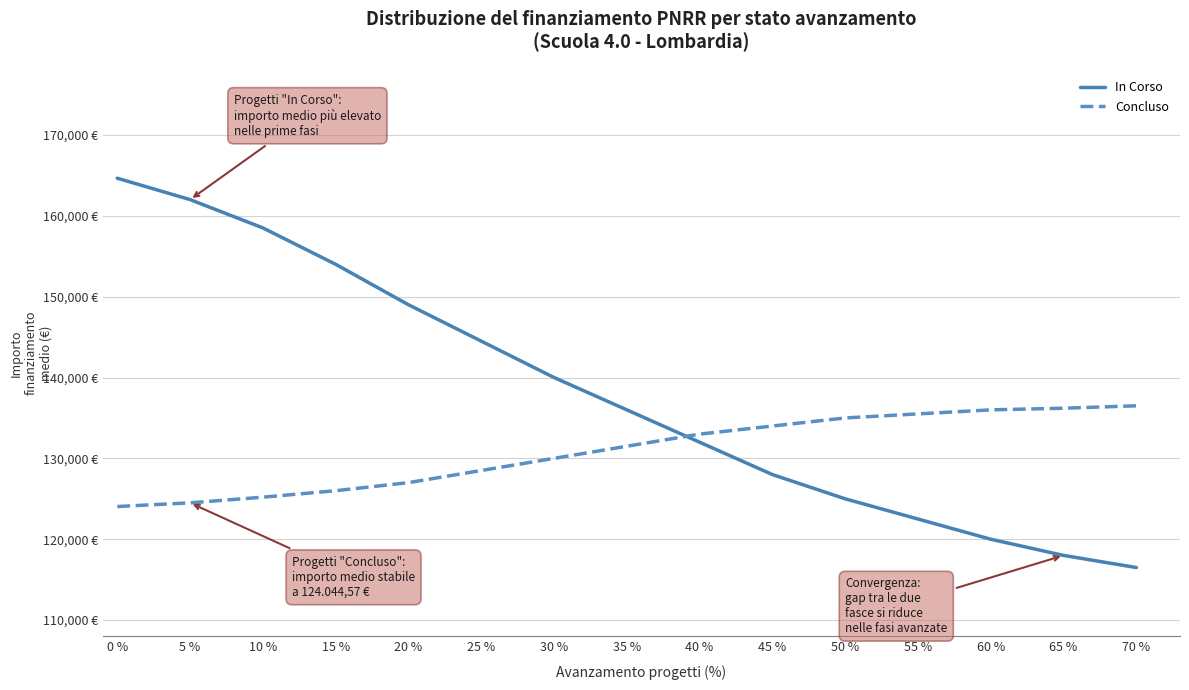

At how many categories does at least one series exceed 144361?

6